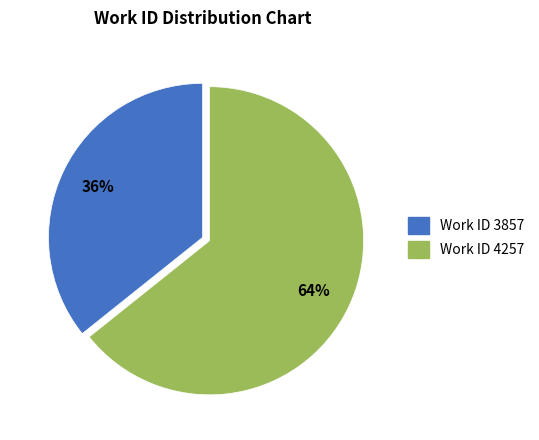

To the nearest percent, what is the average slice percentage?

50%